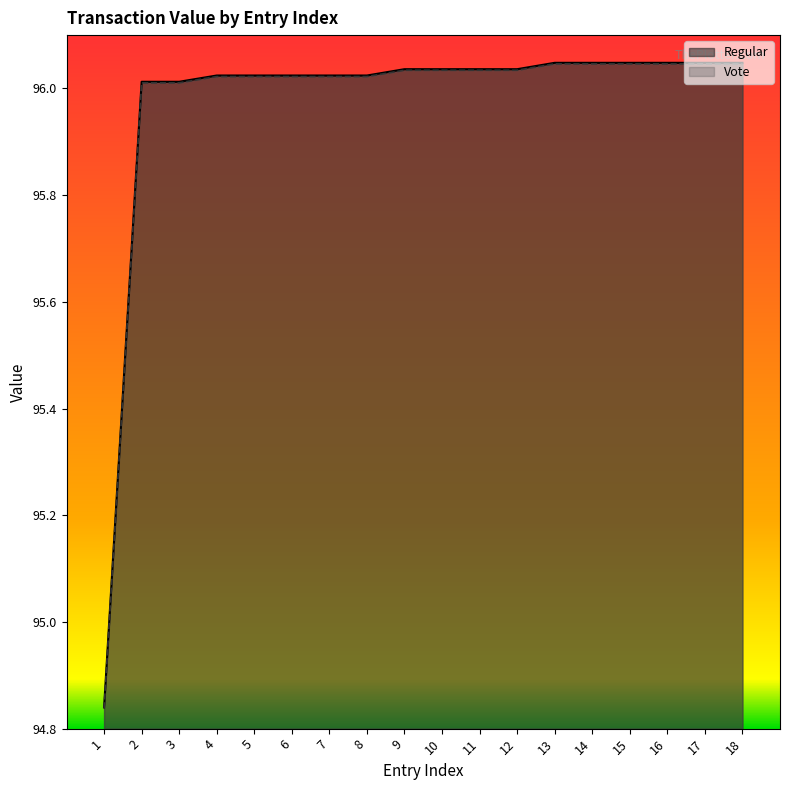

True or false: Vote and Regular intersect in this chart.

False